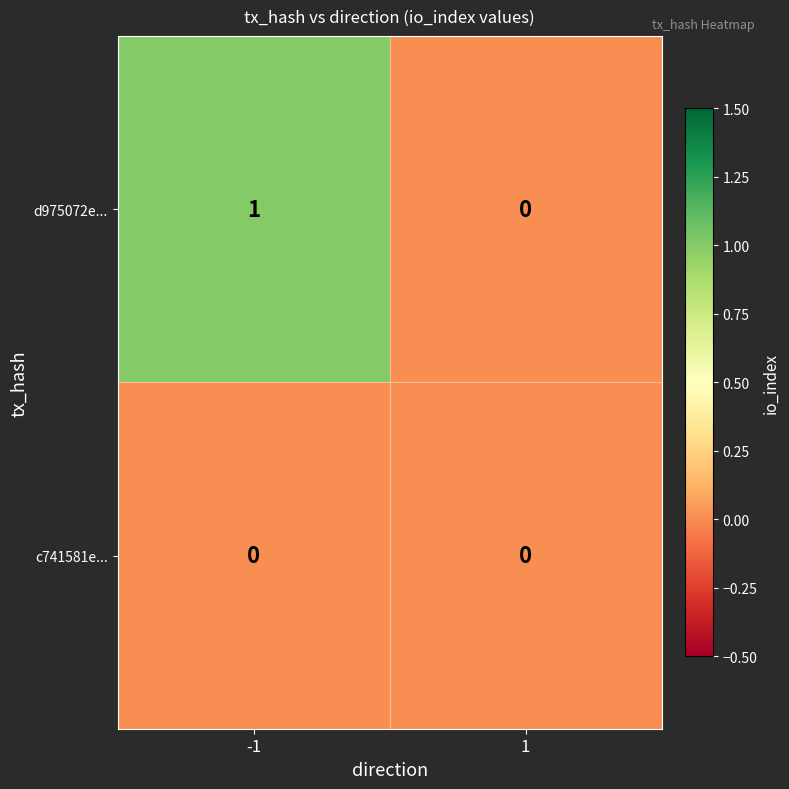

Reading right to left, transcribe all the data shown in this chart.

d975072e...: 1=0	-1=1
c741581e...: 1=0	-1=0